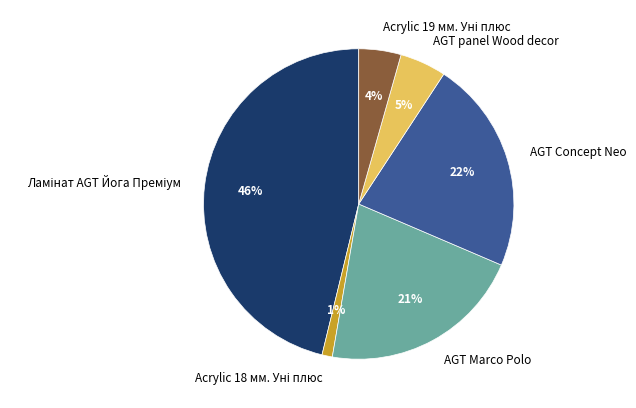

Is there any slice that represents more than half of the pie?

No